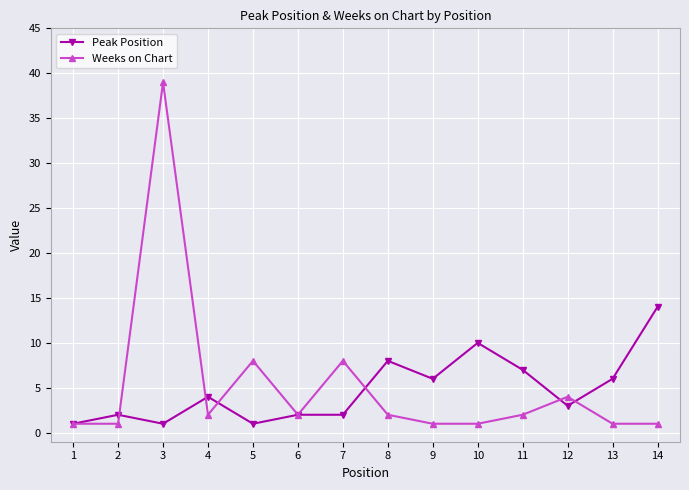

In Weeks on Chart, how many points are higher than both neighbors (excluding endpoints)?

4